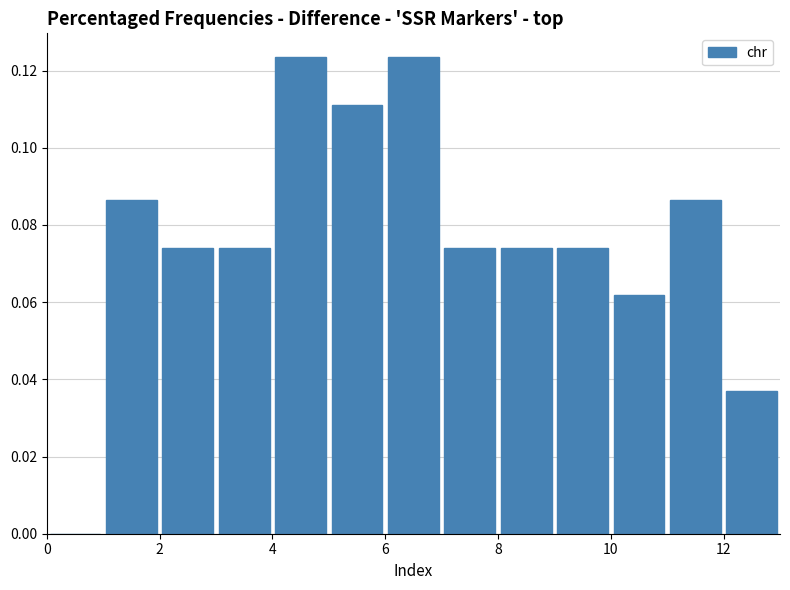

Reading left to right, list every bar in this chart as the range it spans on the x-axis followed by its height. The values are not printed on the chart, so give them approximately, as read against the axis.

0 to 1: 0
1 to 2: 0.086
2 to 3: 0.074
3 to 4: 0.074
4 to 5: 0.124
5 to 6: 0.112
6 to 7: 0.124
7 to 8: 0.074
8 to 9: 0.074
9 to 10: 0.074
10 to 11: 0.062
11 to 12: 0.086
12 to 13: 0.038